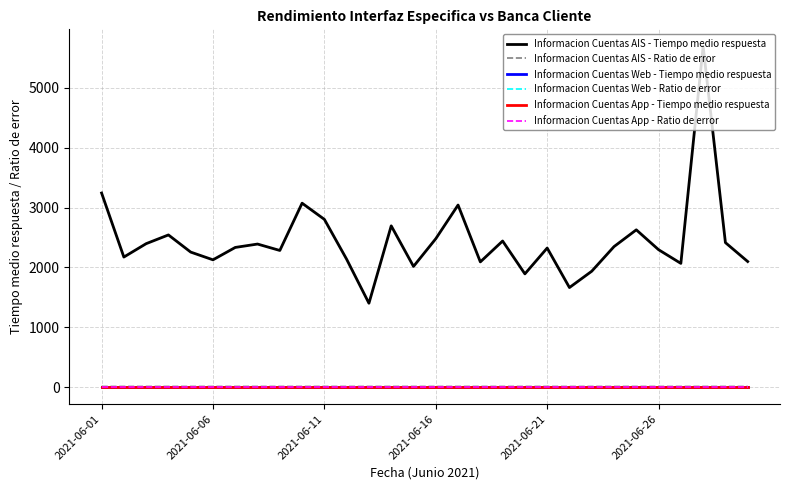

True or false: Informacion Cuentas AIS - Ratio de error has more than 0 points higher than both neighbors.

False